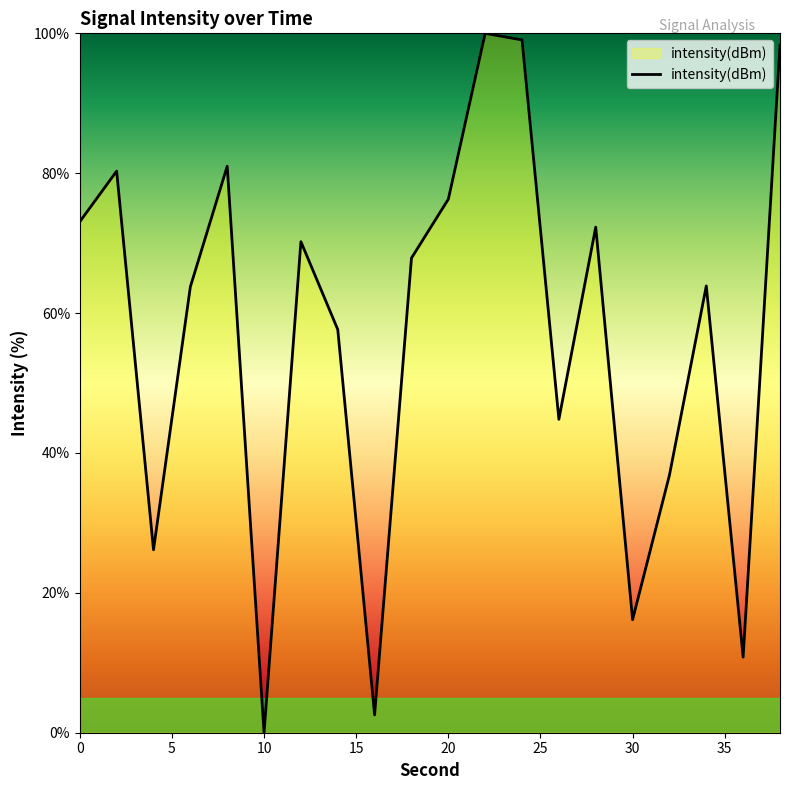

What is the average value?

57.0